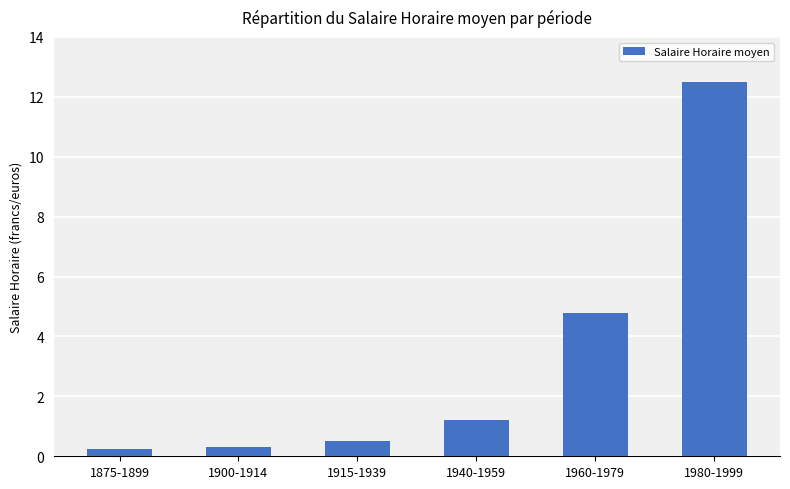

What is the difference between the second highest and second lowest values?

4.5